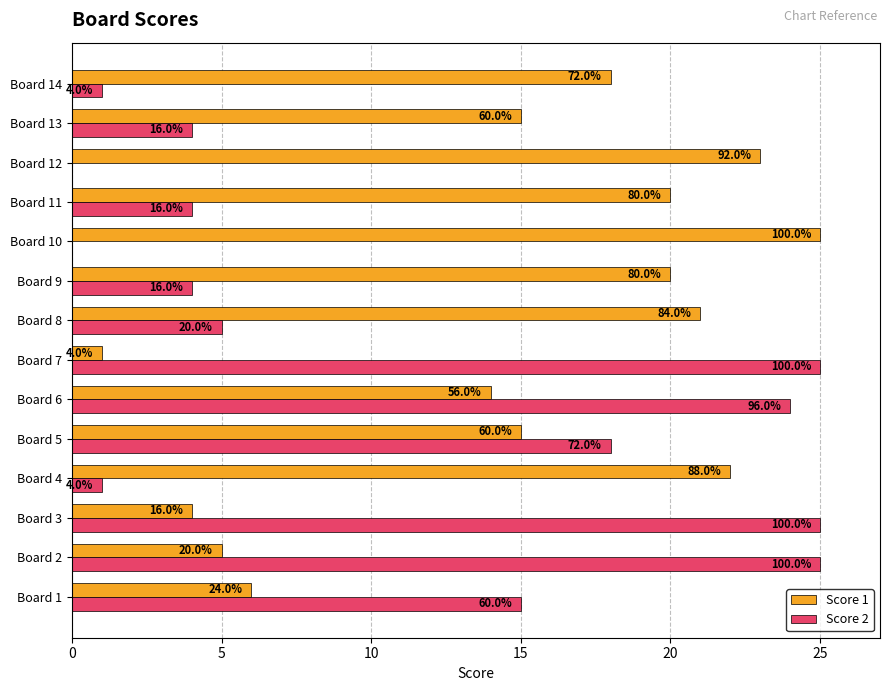

What is the label of the 6th bar from the right?

8